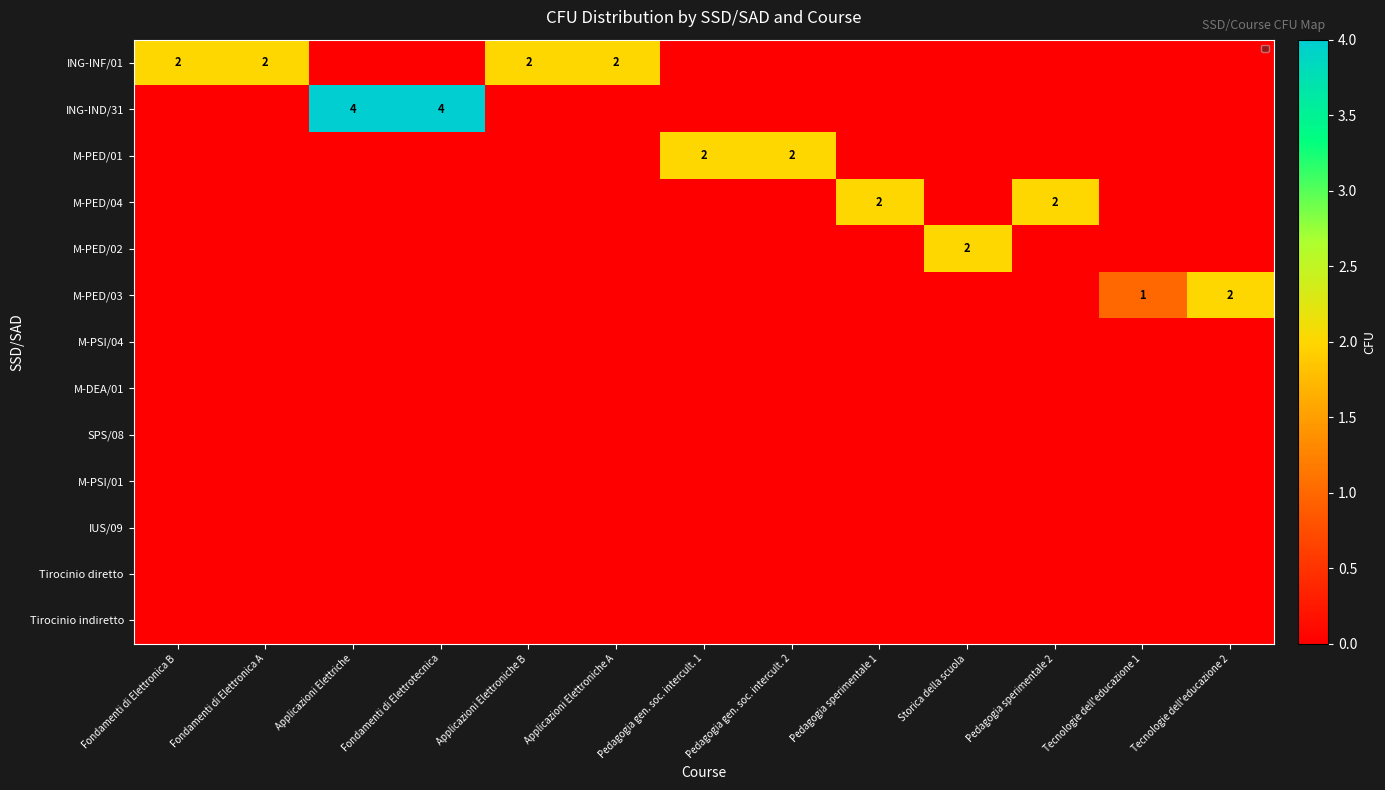

At how many categories does at least one series exceed 3?

2